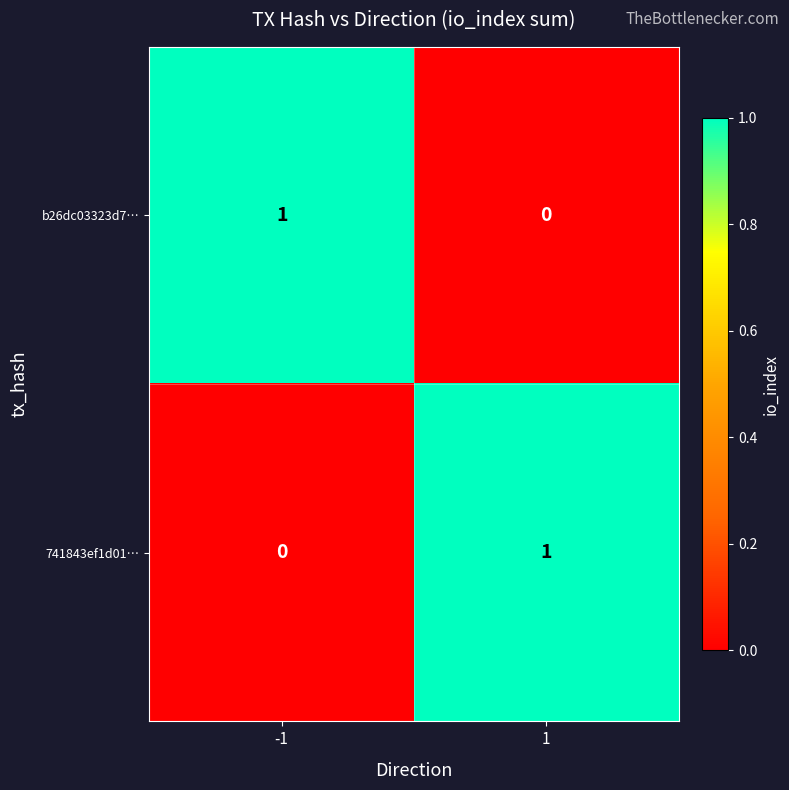

Reading right to left, transcribe all the data shown in this chart.

b26dc03323d7…: 0	1
741843ef1d01…: 1	0